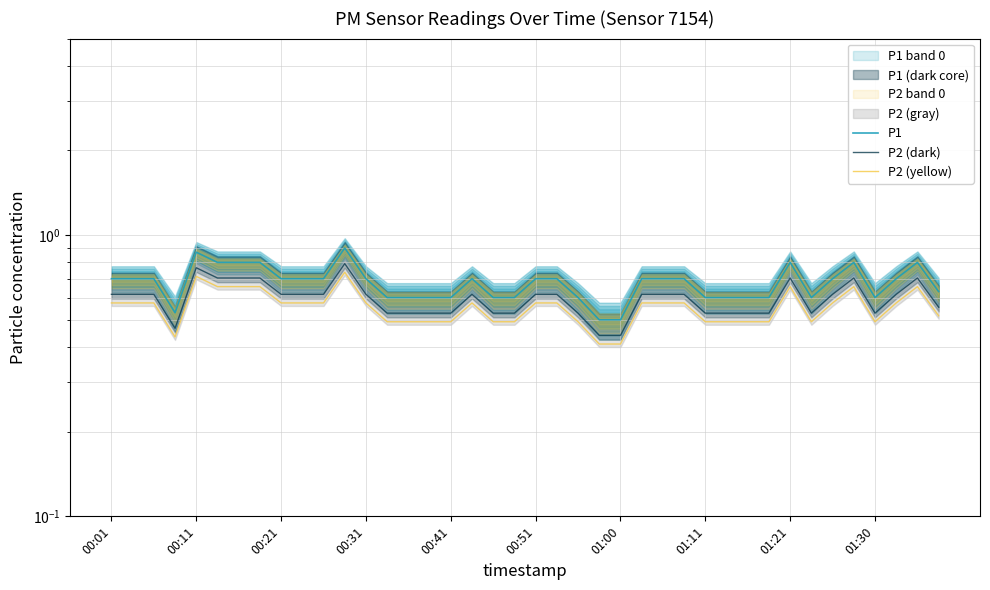

The value of P2 (yellow) at 37 is 0.6. True or false?

True